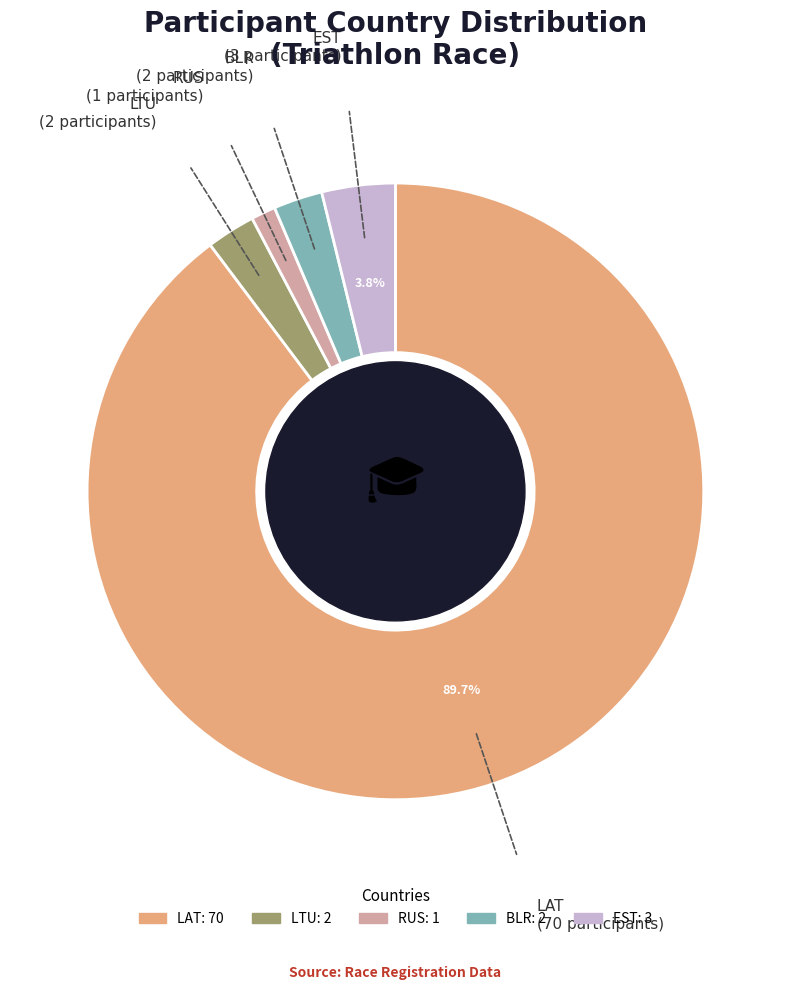

Is LAT the majority of the pie?

Yes